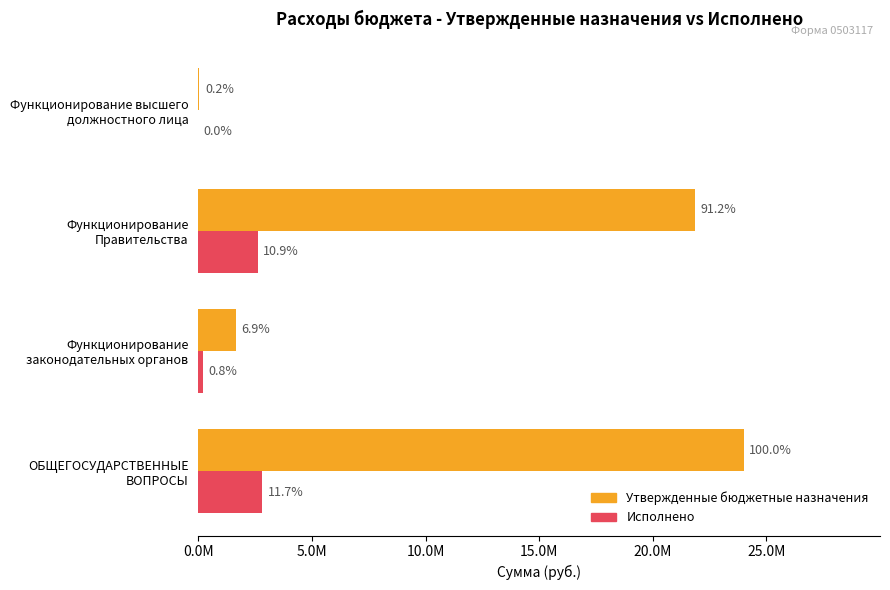

What are all the series names shown in the legend?

Утвержденные бюджетные назначения, Исполнено